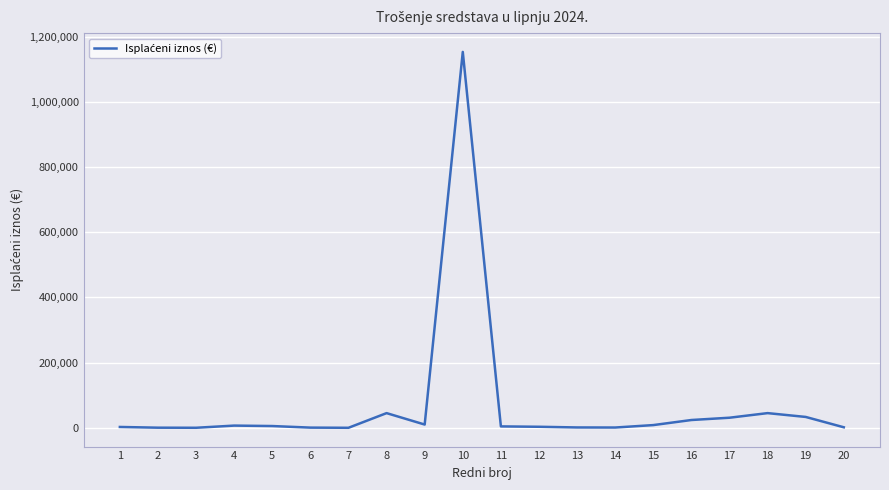

Is it true that the value at 7 is 2.5?

True